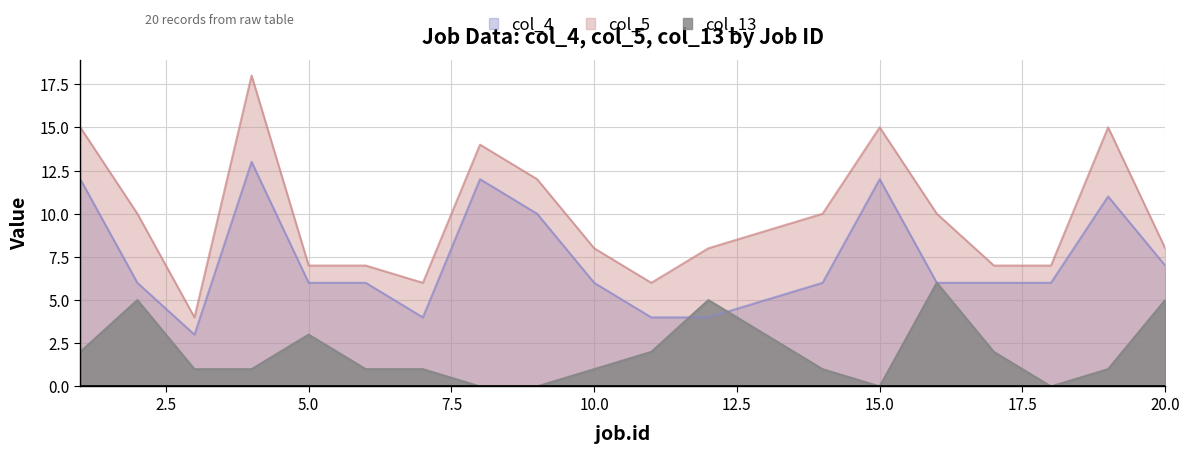

How many times do col_13 and col_4 cross each other?

2